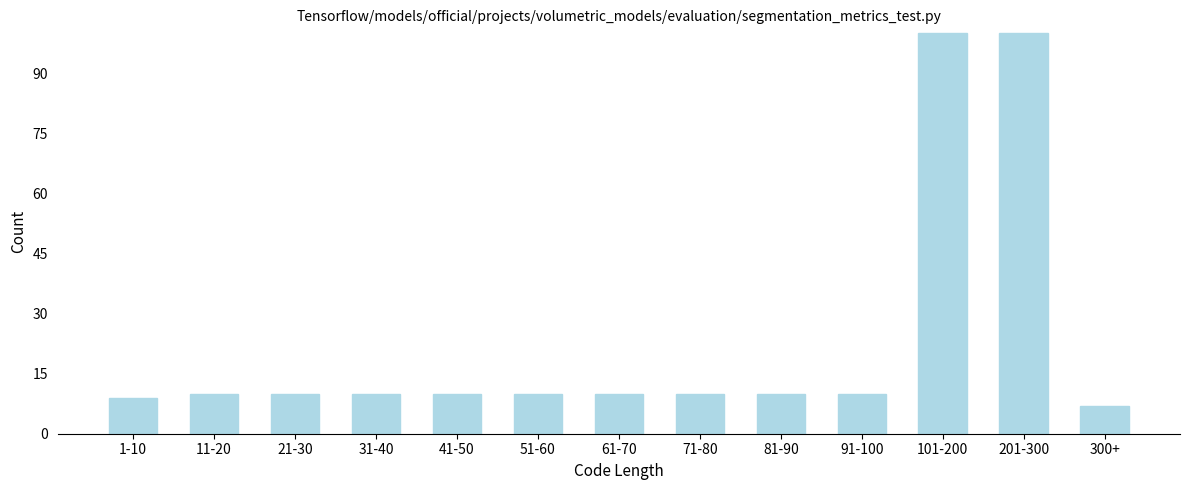

Reading right to left, list all the values displayed in this chart.

300+=7	201-300=100	101-200=100	91-100=10	81-90=10	71-80=10	61-70=10	51-60=10	41-50=10	31-40=10	21-30=10	11-20=10	1-10=9